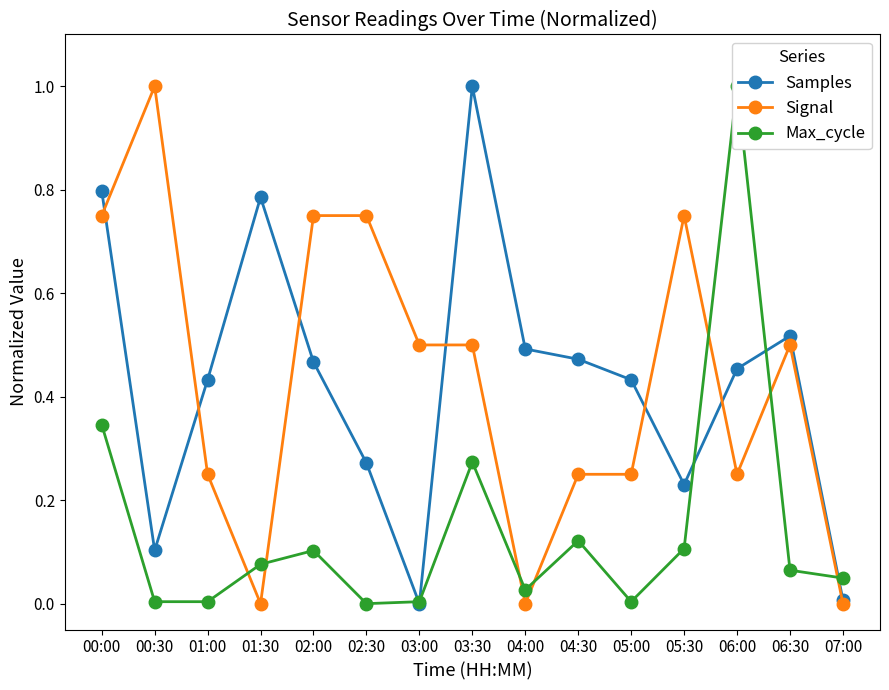

How many distinct data groups are displayed?

3